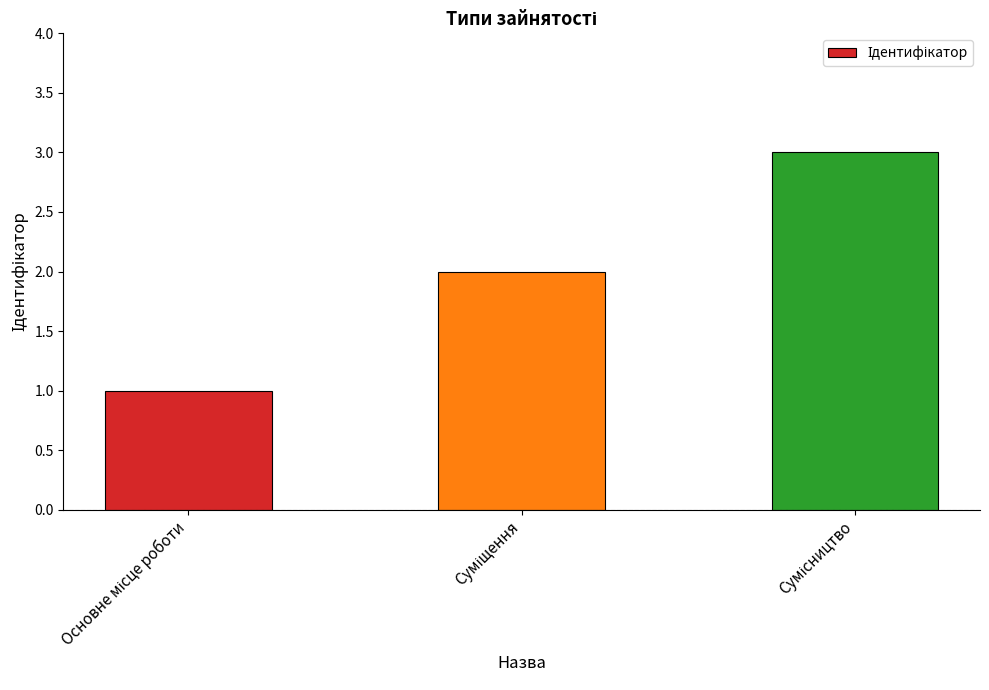

What is the greatest value displayed?

3